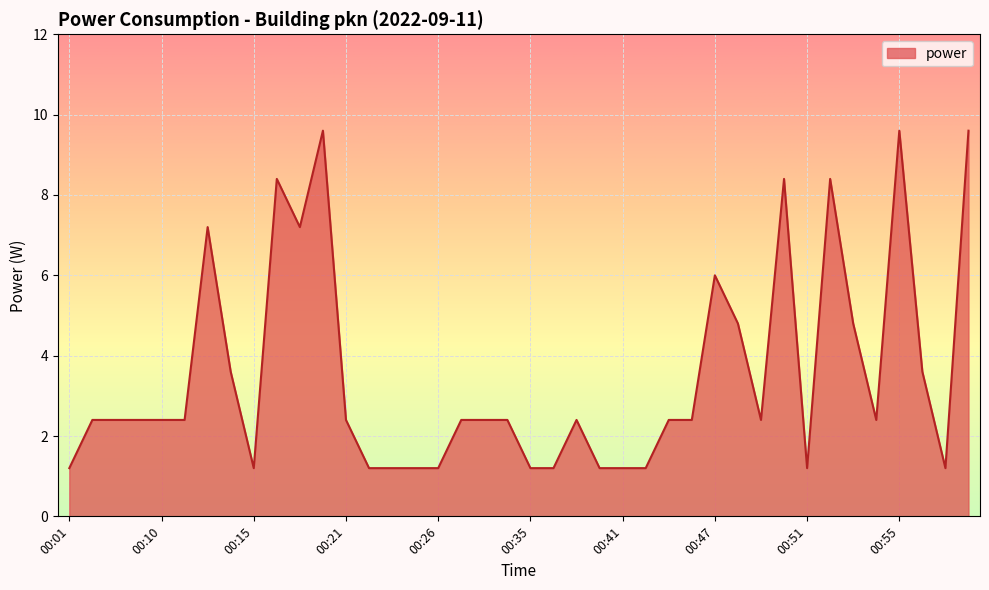

What is the difference between the maximum and minimum values?

8.4